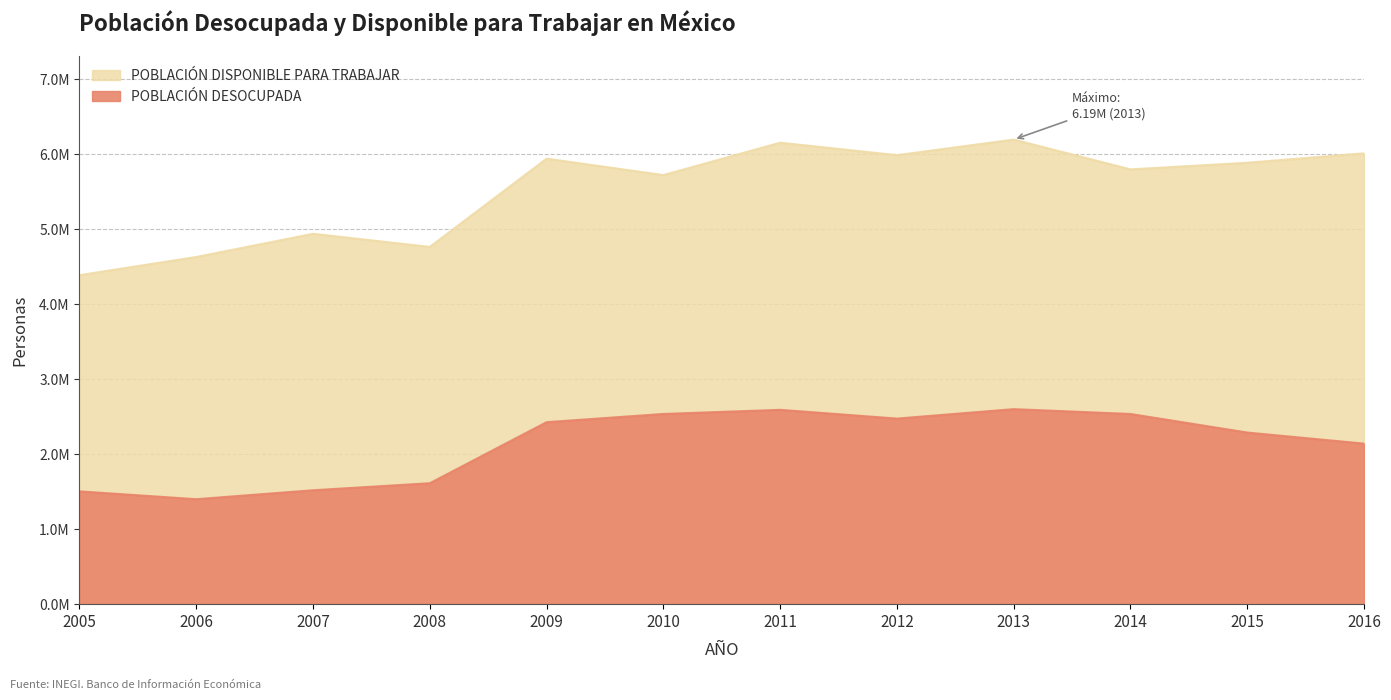

Reading left to right, list all the values displayed in this chart.

POBLACIÓN DESOCUPADA: 1503565	1399238	1518467	1612305	2426059	2535508	2590526	2473798	2599636	2535195	2287633	2140020
POBLACIÓN DISPONIBLE PARA TRABAJAR: 4385728	4627803	4937188	4762301	5938871	5719783	6151584	5985197	6193113	5795884	5884296	6009498